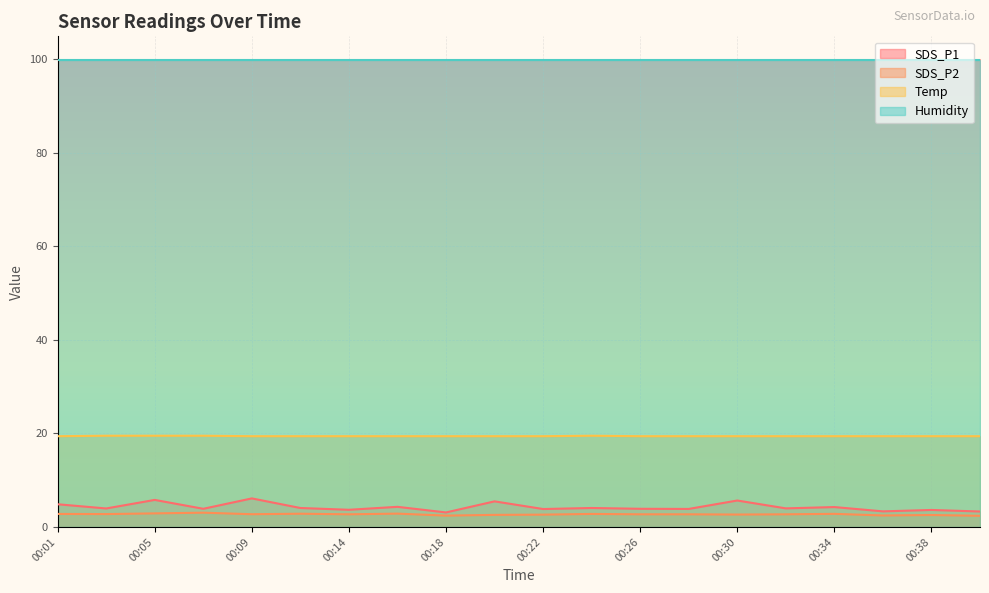

True or false: SDS_P2 and Temp cross at least once.

False